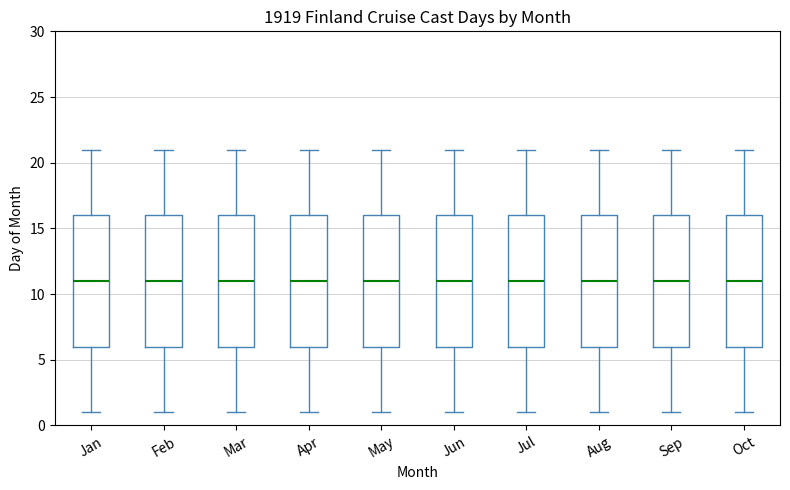

Reading left to right, transcribe this box plot: for each box, give where its median line is, the range the box spans, and where its two whiskers end, as read against the y-axis. The values are not printed on the chart, so give them approximately, as read against the axis.

Jan: median 11, box 6 to 16, whiskers 1 to 21
Feb: median 11, box 6 to 16, whiskers 1 to 21
Mar: median 11, box 6 to 16, whiskers 1 to 21
Apr: median 11, box 6 to 16, whiskers 1 to 21
May: median 11, box 6 to 16, whiskers 1 to 21
Jun: median 11, box 6 to 16, whiskers 1 to 21
Jul: median 11, box 6 to 16, whiskers 1 to 21
Aug: median 11, box 6 to 16, whiskers 1 to 21
Sep: median 11, box 6 to 16, whiskers 1 to 21
Oct: median 11, box 6 to 16, whiskers 1 to 21